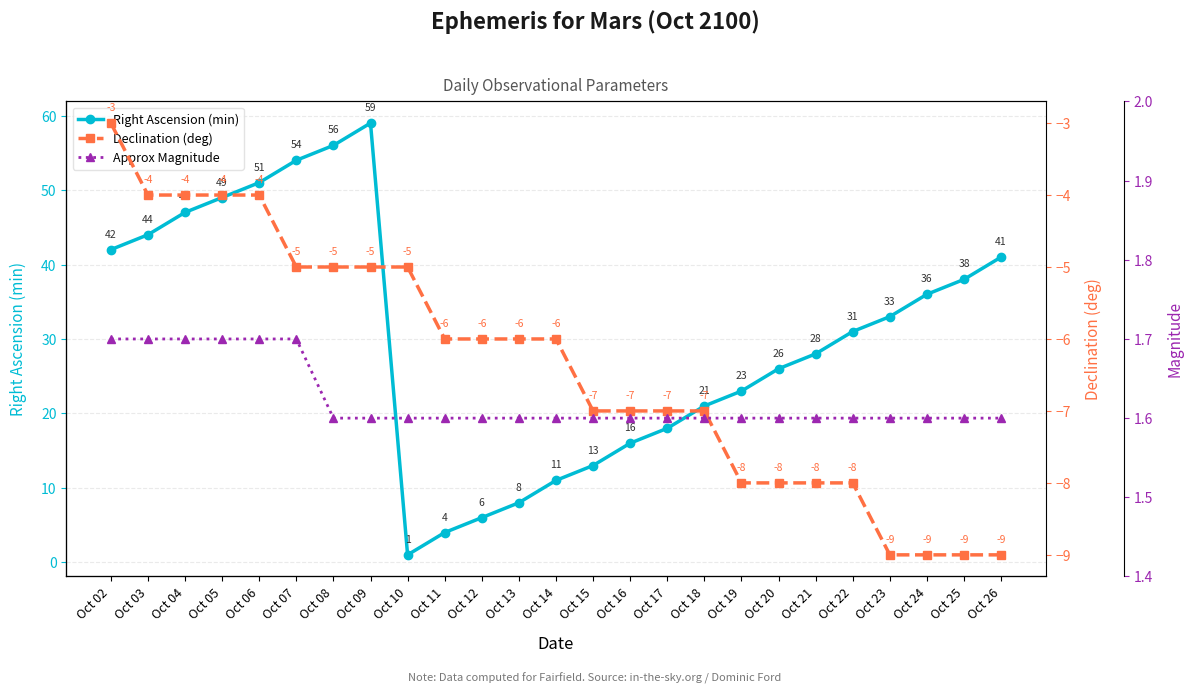

Rank the series by their maximum value, from highest to lowest.

Right Ascension (min), Approx Magnitude, Declination (deg)